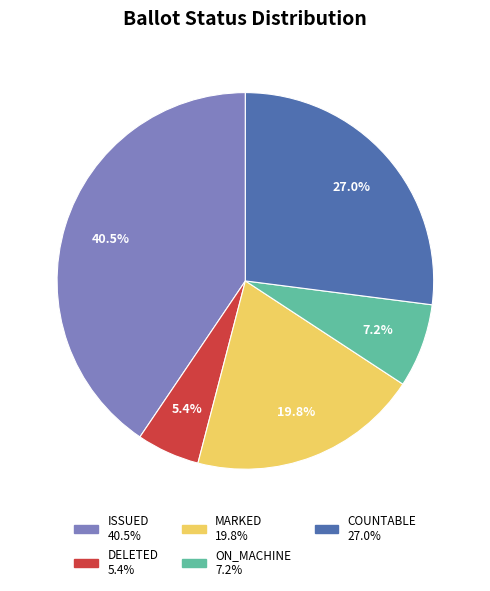

Is there any slice that represents more than half of the pie?

No